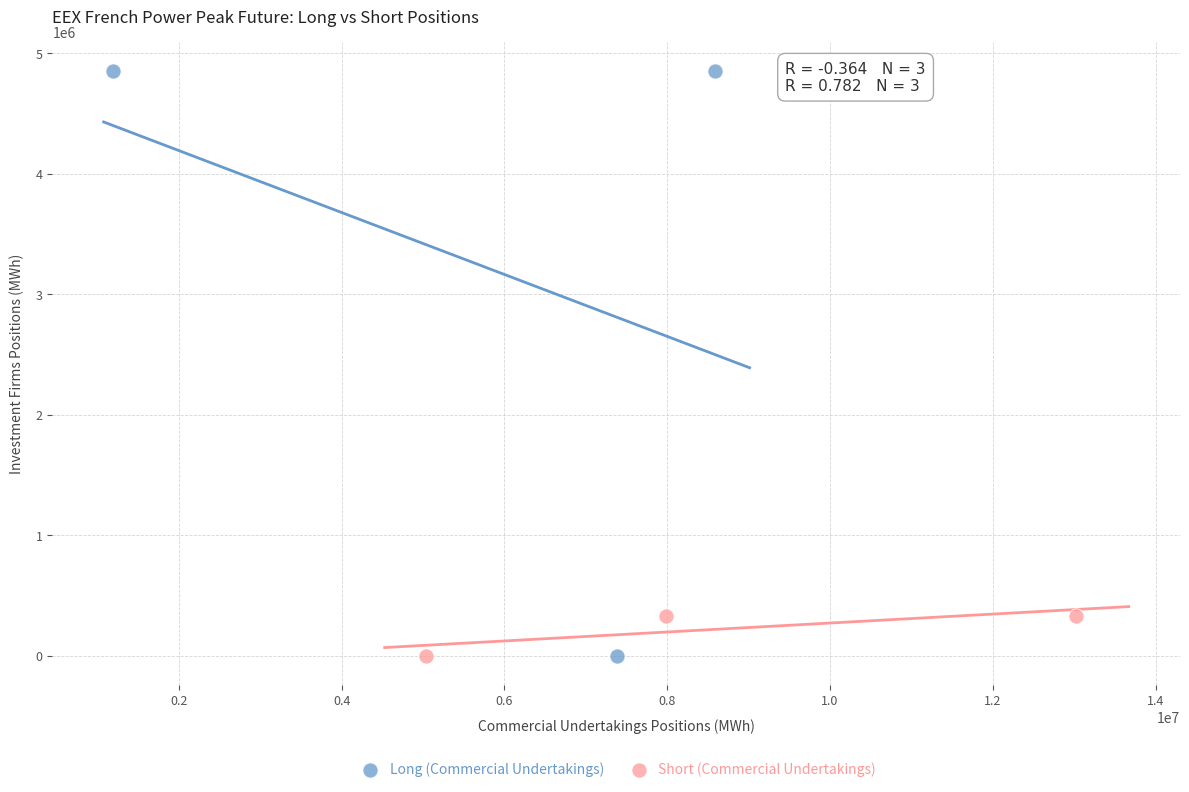

Which series contains the highest Y value?

Long (Commercial Undertakings)